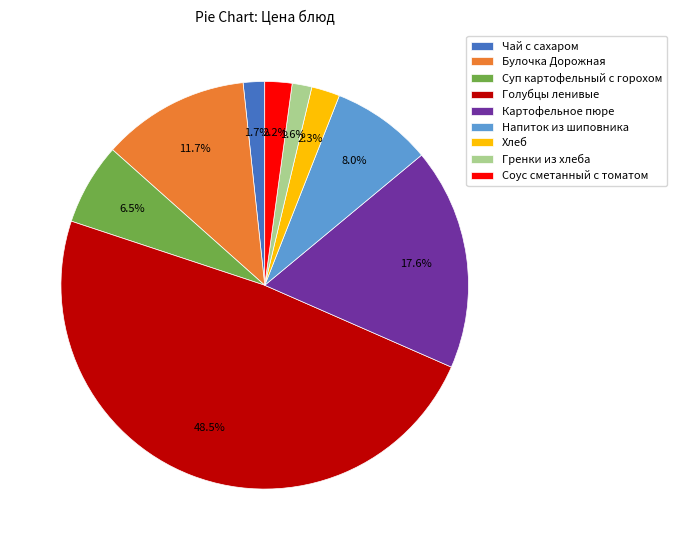

To the nearest percent, what is the combined percentage of Картофельное пюре and Хлеб?

20%